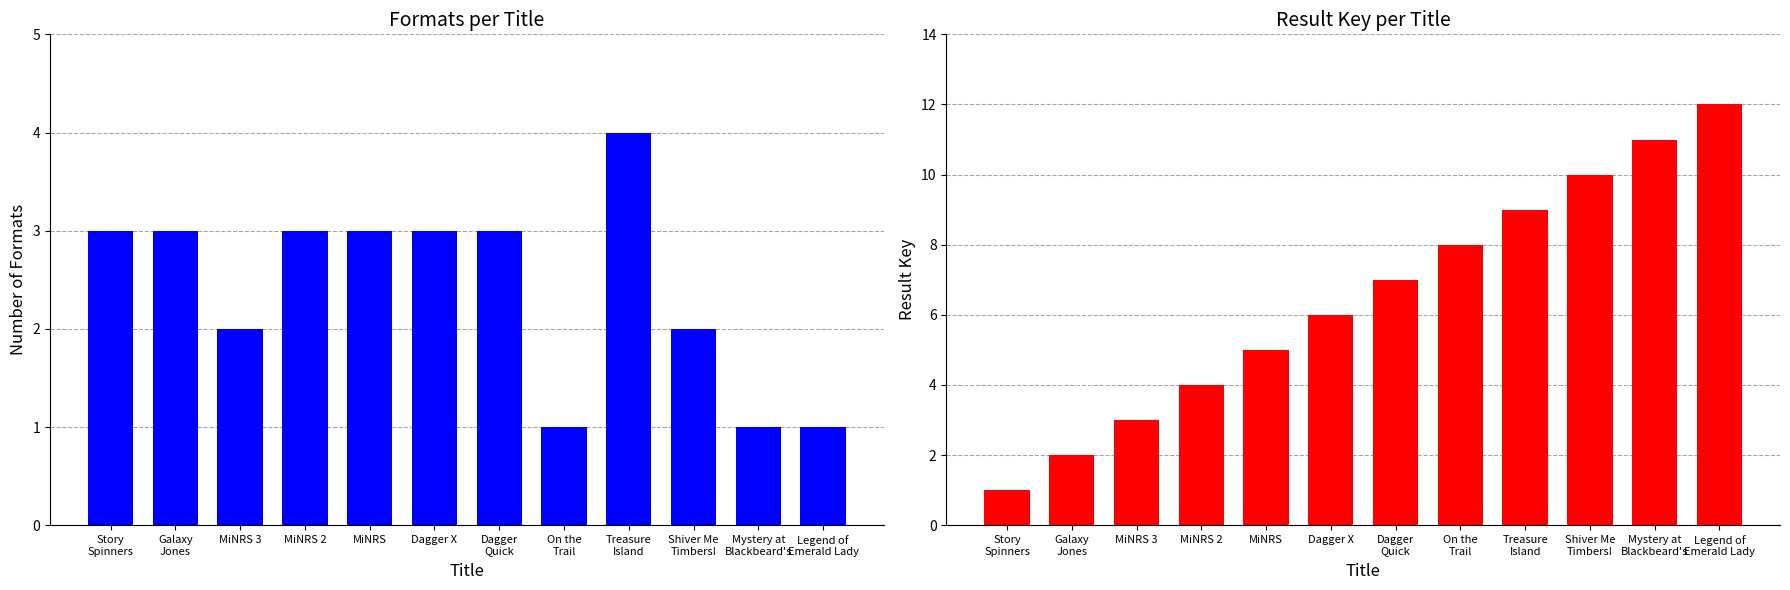

Which series has the largest total across all categories?

Result Key